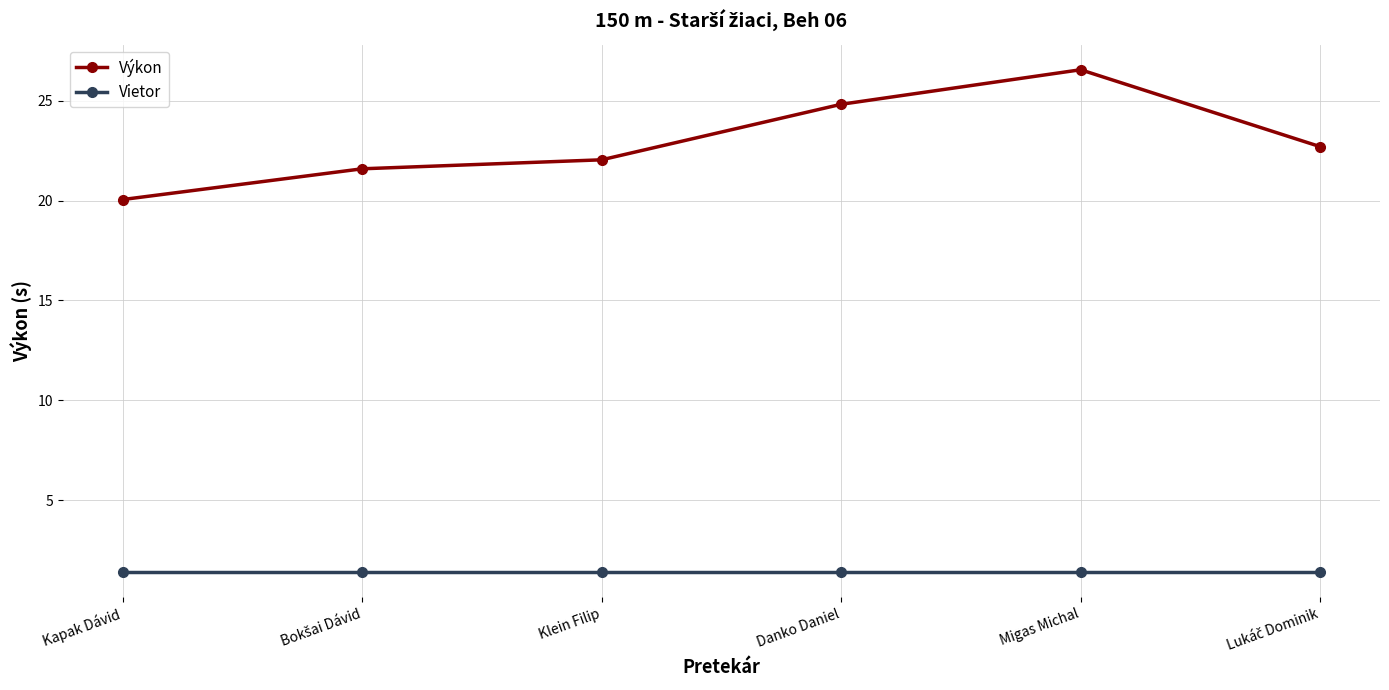

What is the label of the 4th point from the right?

Klein Filip